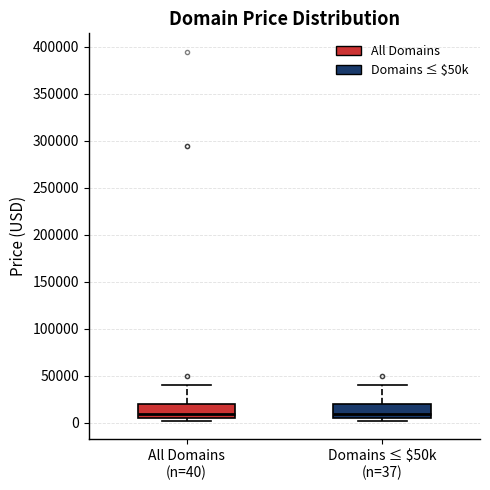

Reading left to right, read every box against the y-axis: the position of its median line, the range the box covers, and the ends of its whiskers. The values are not printed on the chart, so give them approximately, as read against the axis.

All Domains (n=40): median 10000, box 5000 to 20000, whiskers 0 to 40000
Domains ≤ $50k (n=37): median 10000, box 5000 to 20000, whiskers 0 to 40000